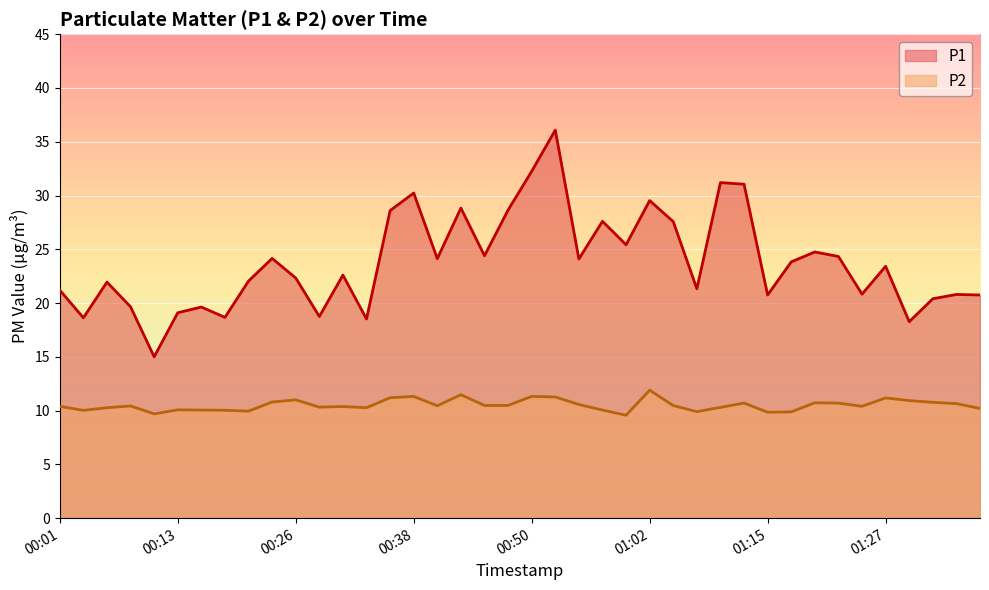

What are all the series names shown in the legend?

P1, P2